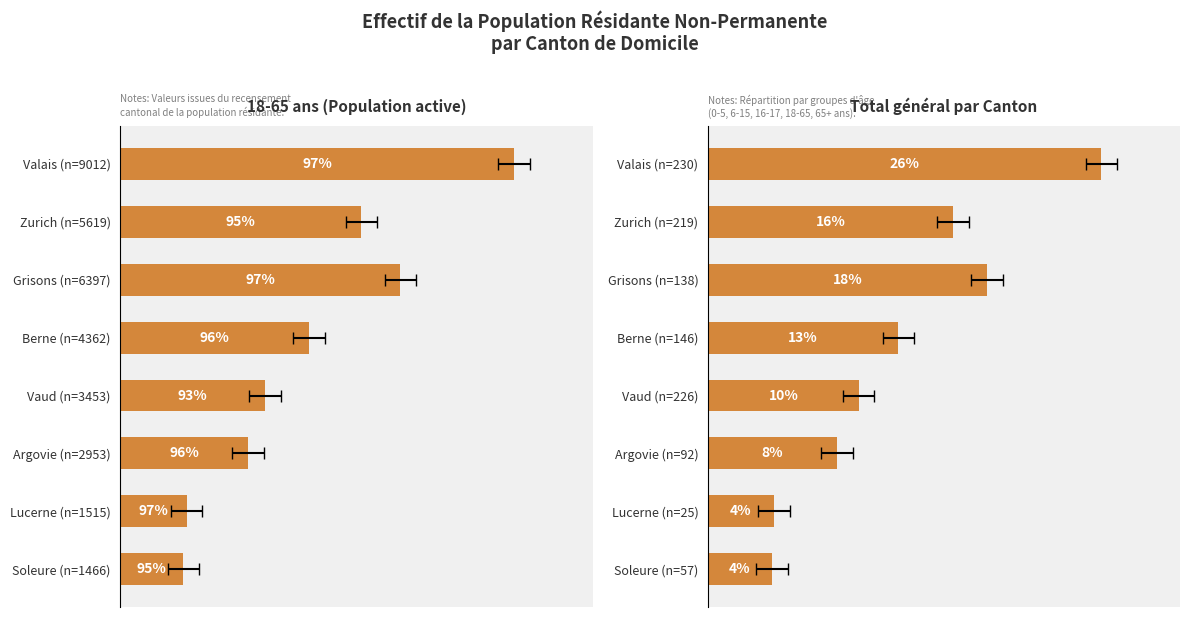

What is the highest value of the 18-65 ans (Total) series?

8748